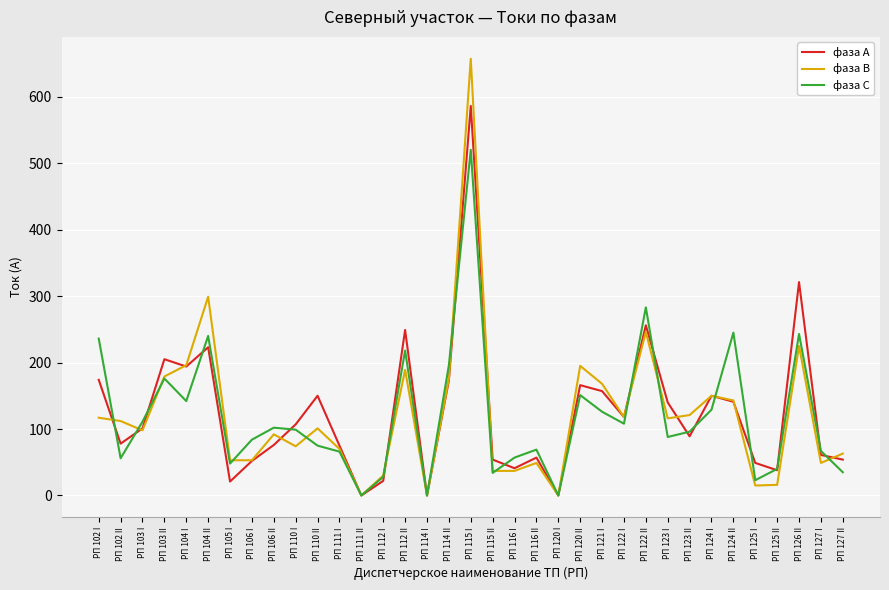

Which series has the widest spread of values?

фаза В